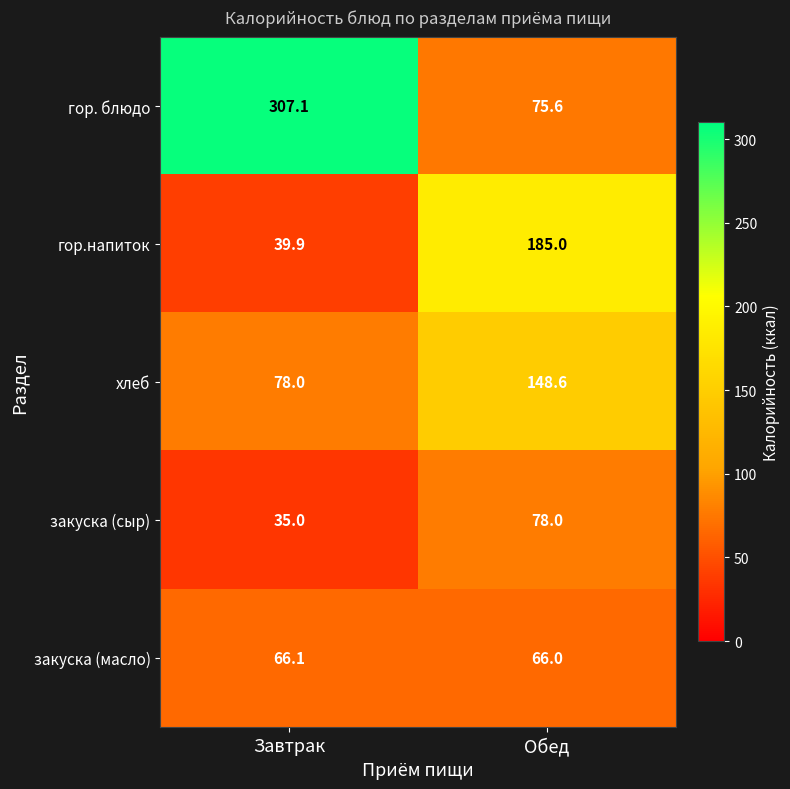

True or false: гор. блюдо has a value of 307.1 at Завтрак.

True